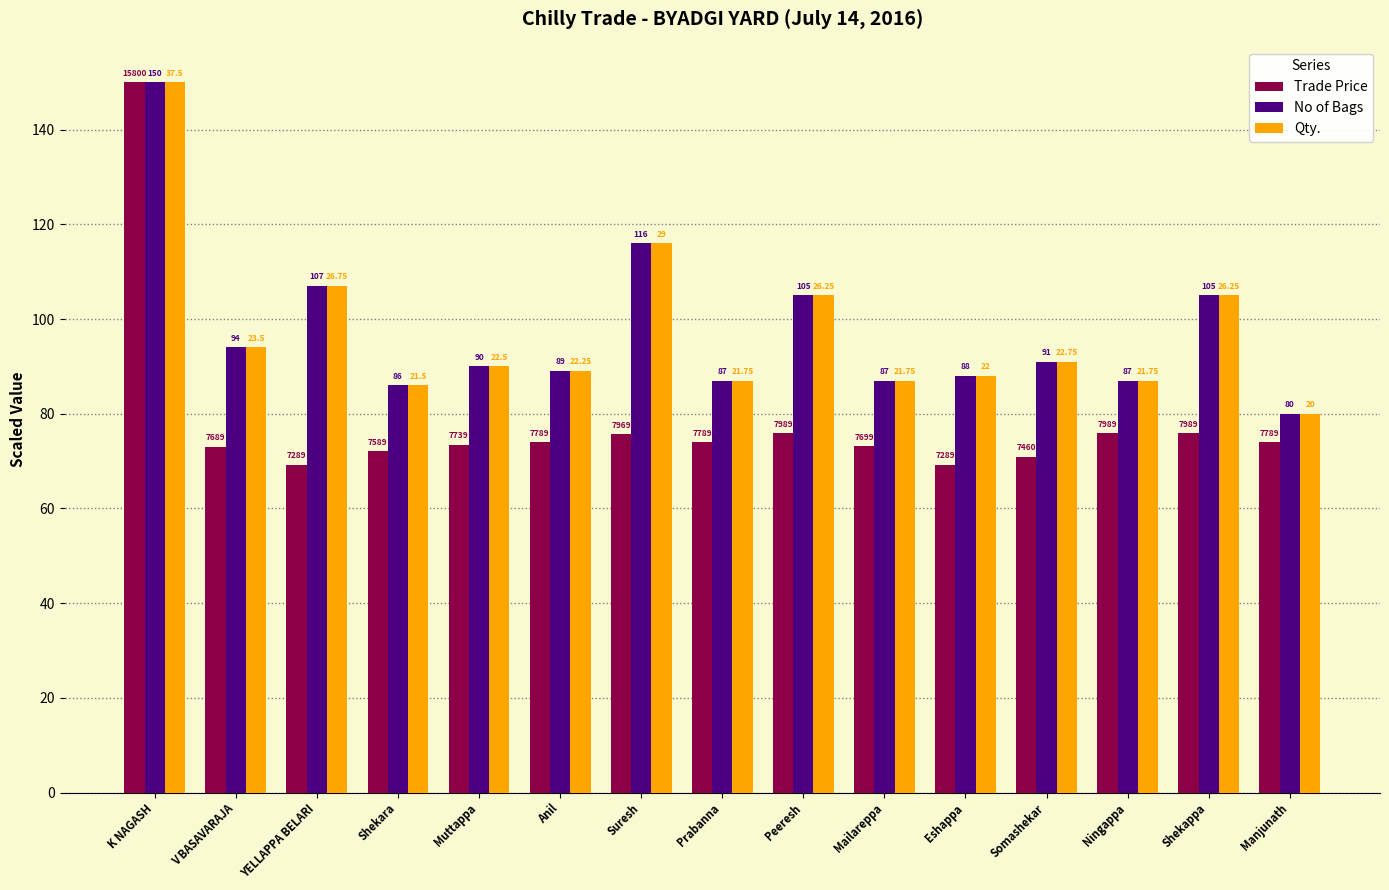

How many bars are there in each group?

3